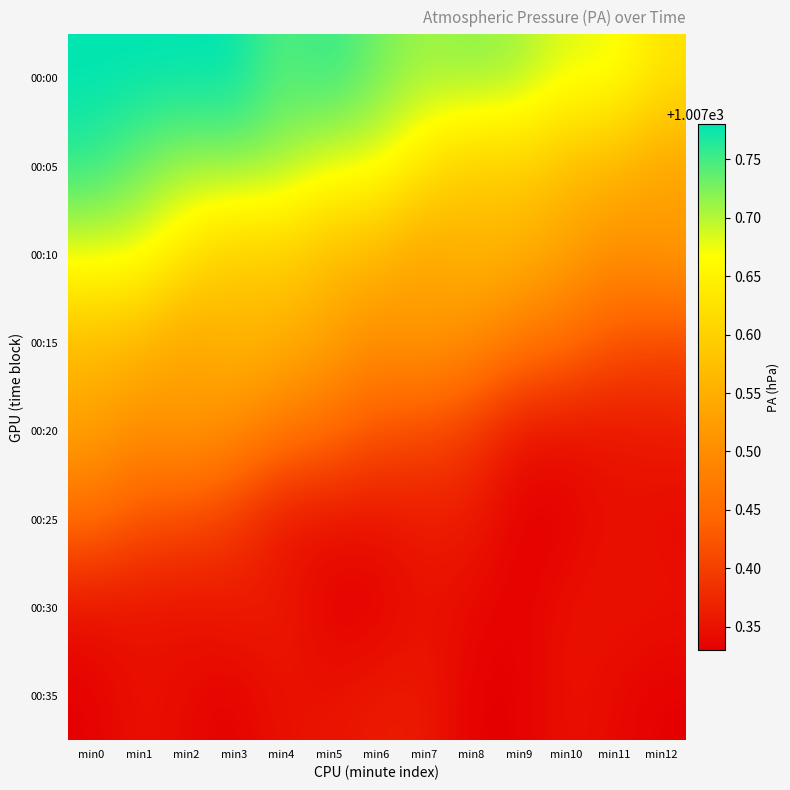

What is the minimum value shown in the chart?

1007.3